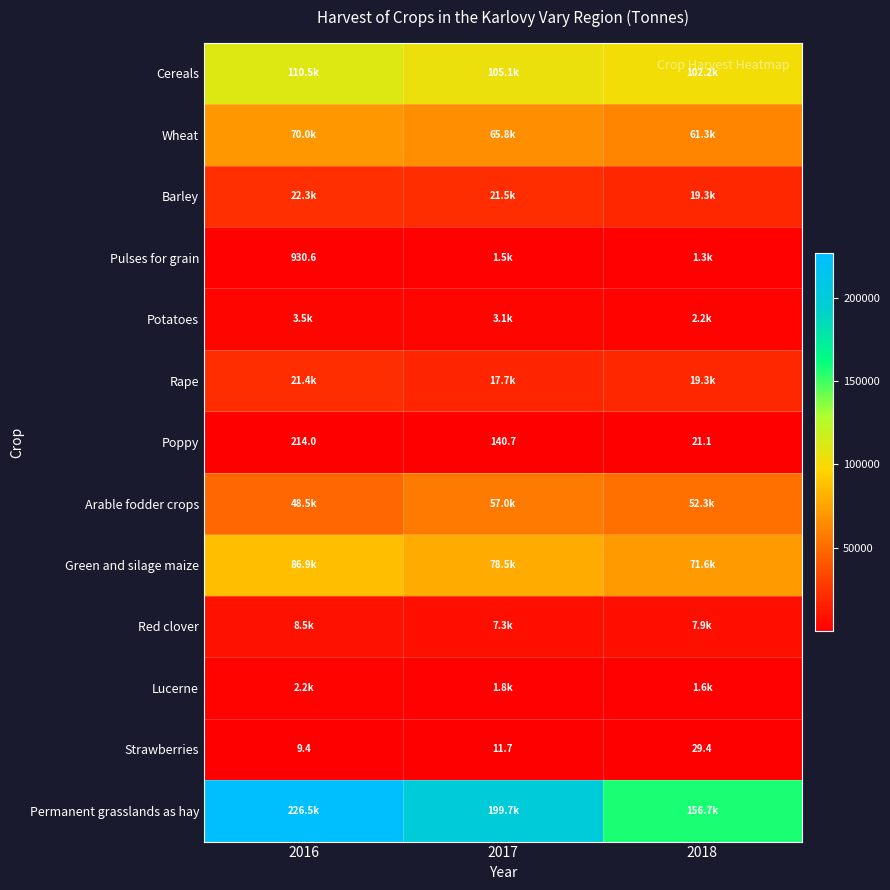

True or false: Red clover has a value of 4239.6 at 2017.

False